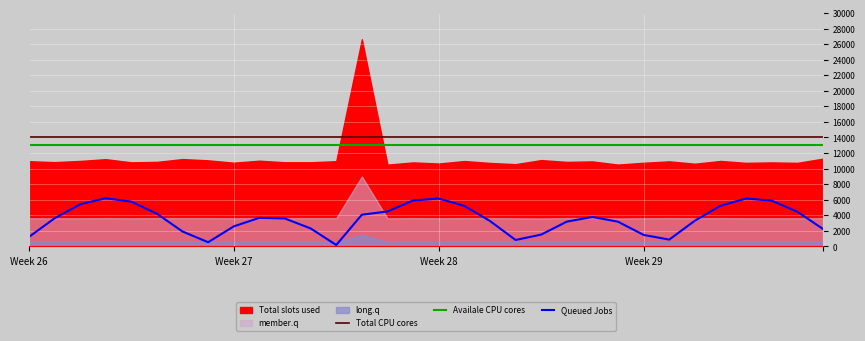

What is the value of the Total CPU cores point at the 4th from the left?

14000.0